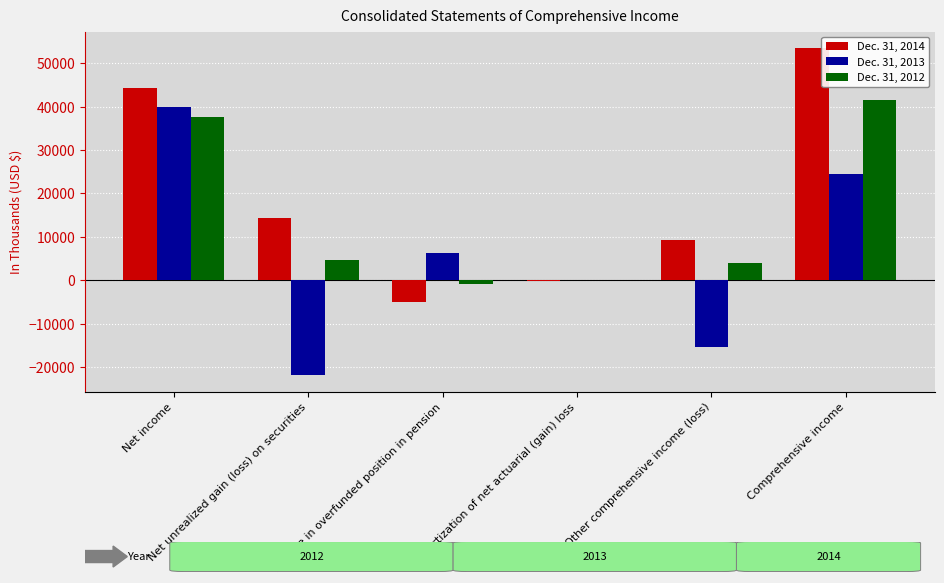

Which series has the largest total across all categories?

Dec. 31, 2014